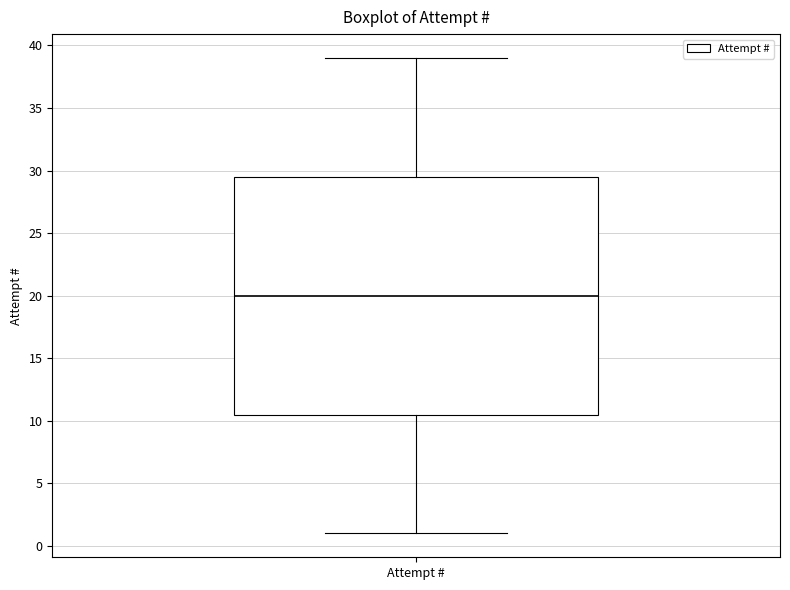

Read this box plot against the y-axis: the position of the median line, the range covered by the box, and the ends of both whiskers. The values are not printed on the chart, so give them approximately, as read against the axis.

median 20.0, box 10.5 to 29.5, whiskers 1.0 to 39.0